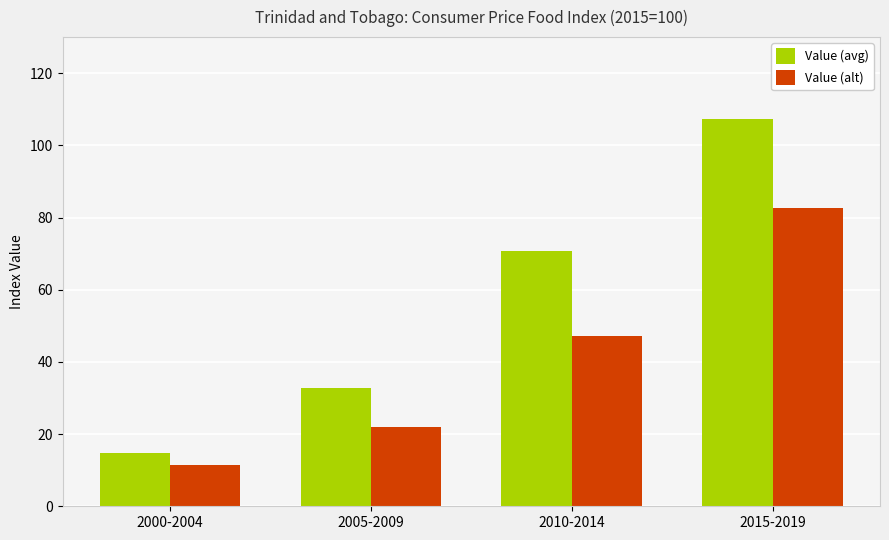

How many categories are shown in the chart?

4